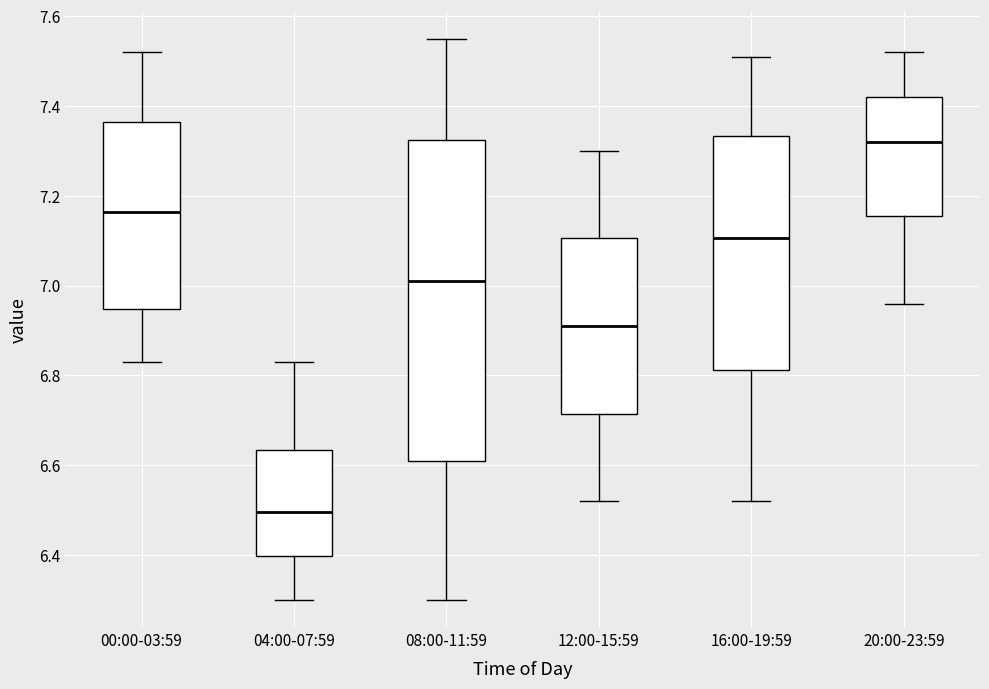

Which box's median line is the highest?

20:00-23:59